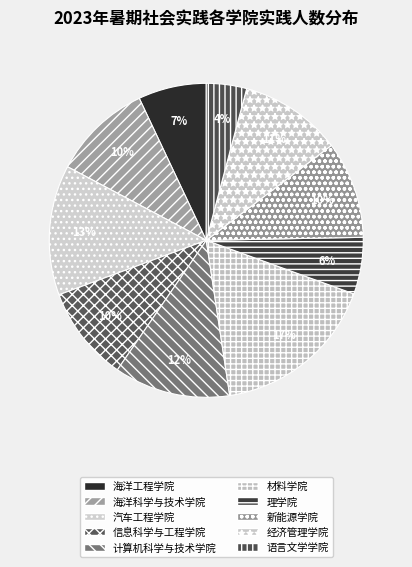

What is the change in value from 海洋科学与技术学院 to 理学院?

-131